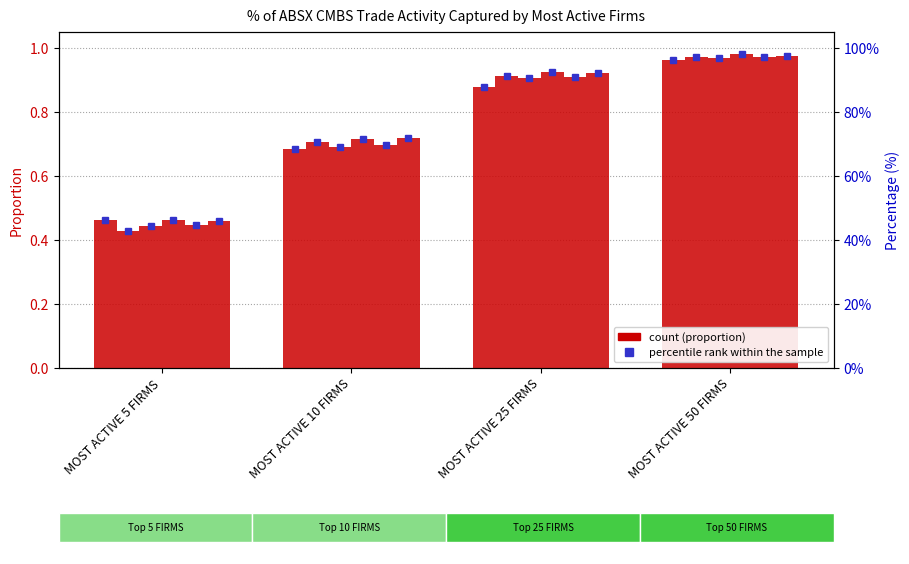

Is it true that Q3 2020 equals 1.1 at MOST ACTIVE 10 FIRMS?

False